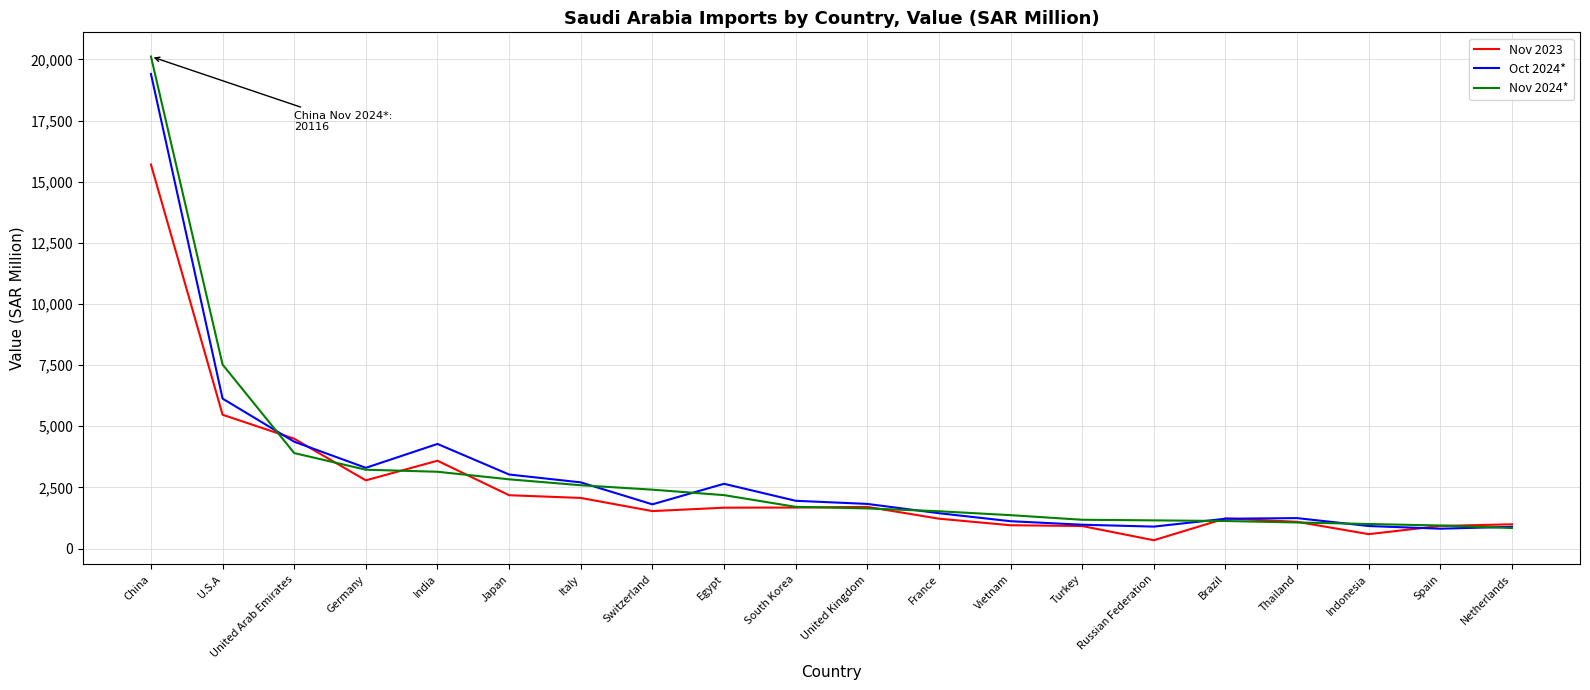

What is the spread (max minus min) of values at United Kingdom?

184.0